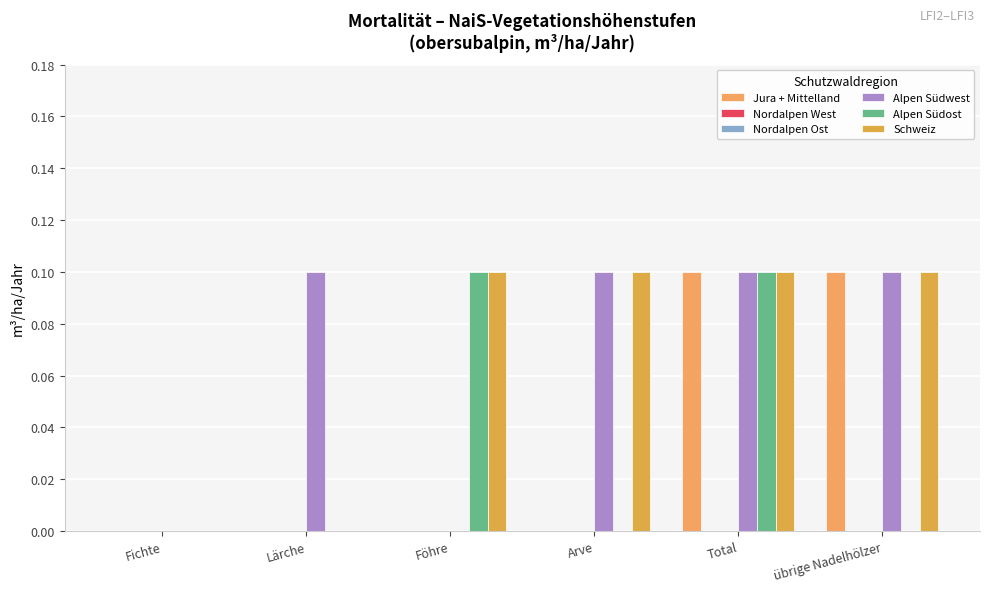

Reading left to right, extract all data points from this chart.

Jura + Mittelland: 0.0	0.0	0.0	0.0	0.1	0.1
Nordalpen West: 0.0	0.0	0.0	0.0	0.0	0.0
Nordalpen Ost: 0.0	0.0	0.0	0.0	0.0	0.0
Alpen Südwest: 0.0	0.1	0.0	0.1	0.1	0.1
Alpen Südost: 0.0	0.0	0.1	0.0	0.1	0.0
Schweiz: 0.0	0.0	0.1	0.1	0.1	0.1